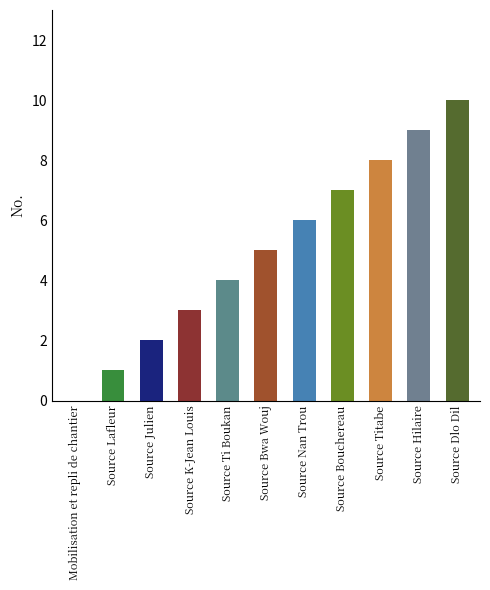

The chart shows a value of 0 at Mobilisation et repli de chantier. True or false?

True